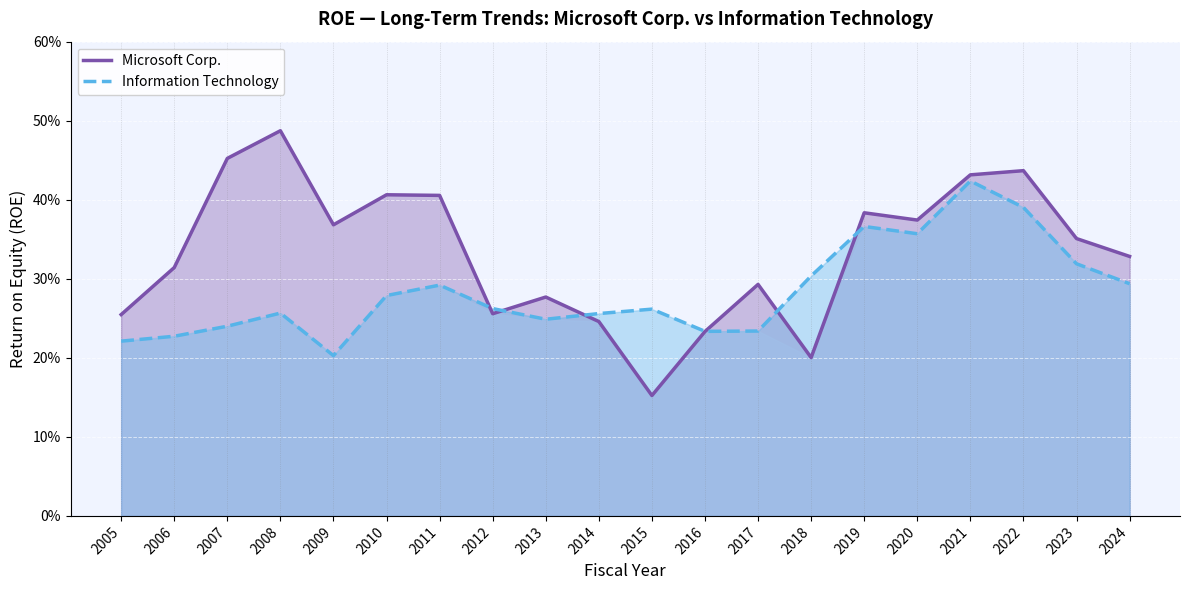

What is the value of the Information Technology point at the 2nd from the left?

0.2